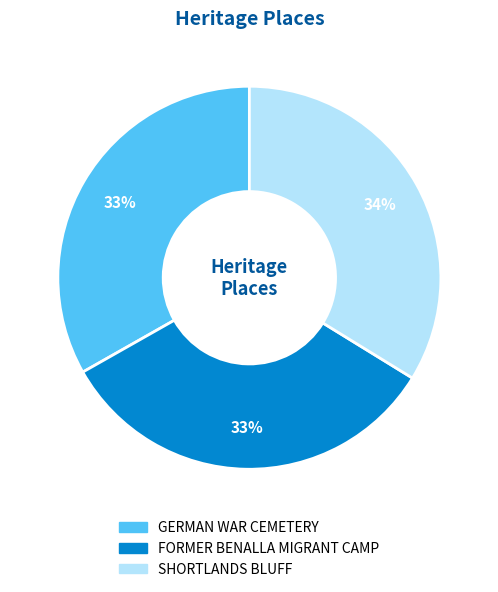

What percentage is the SHORTLANDS BLUFF slice, to the nearest percent?

34%